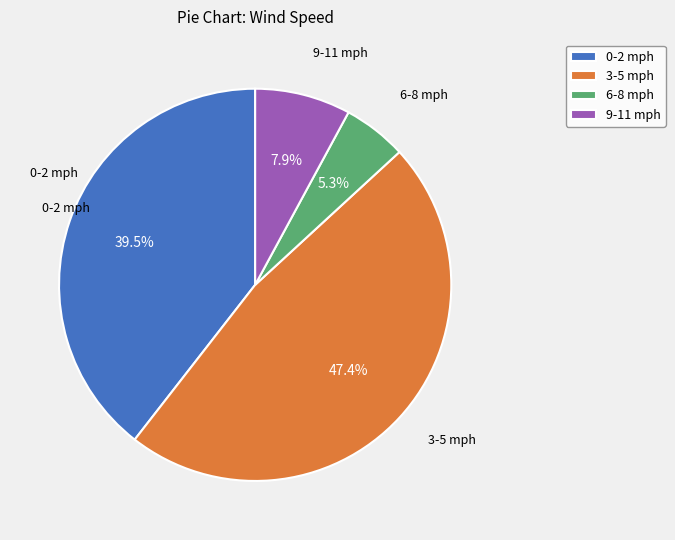

How much of the chart is everything except 9-11 mph?

92.1%